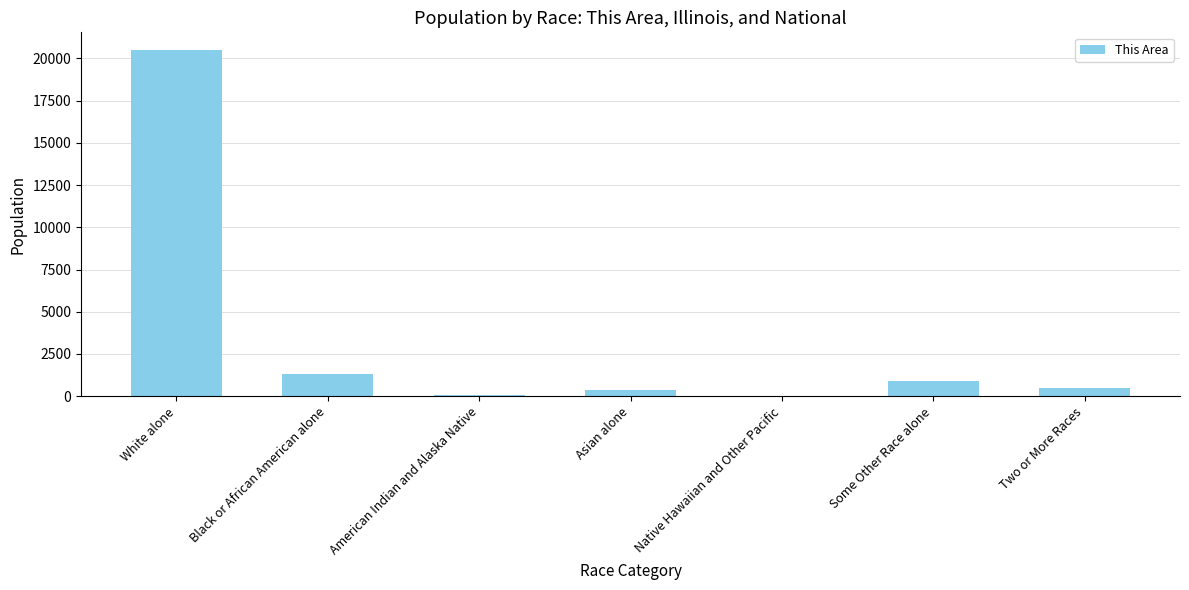

The value at Two or More Races is 474. True or false?

True